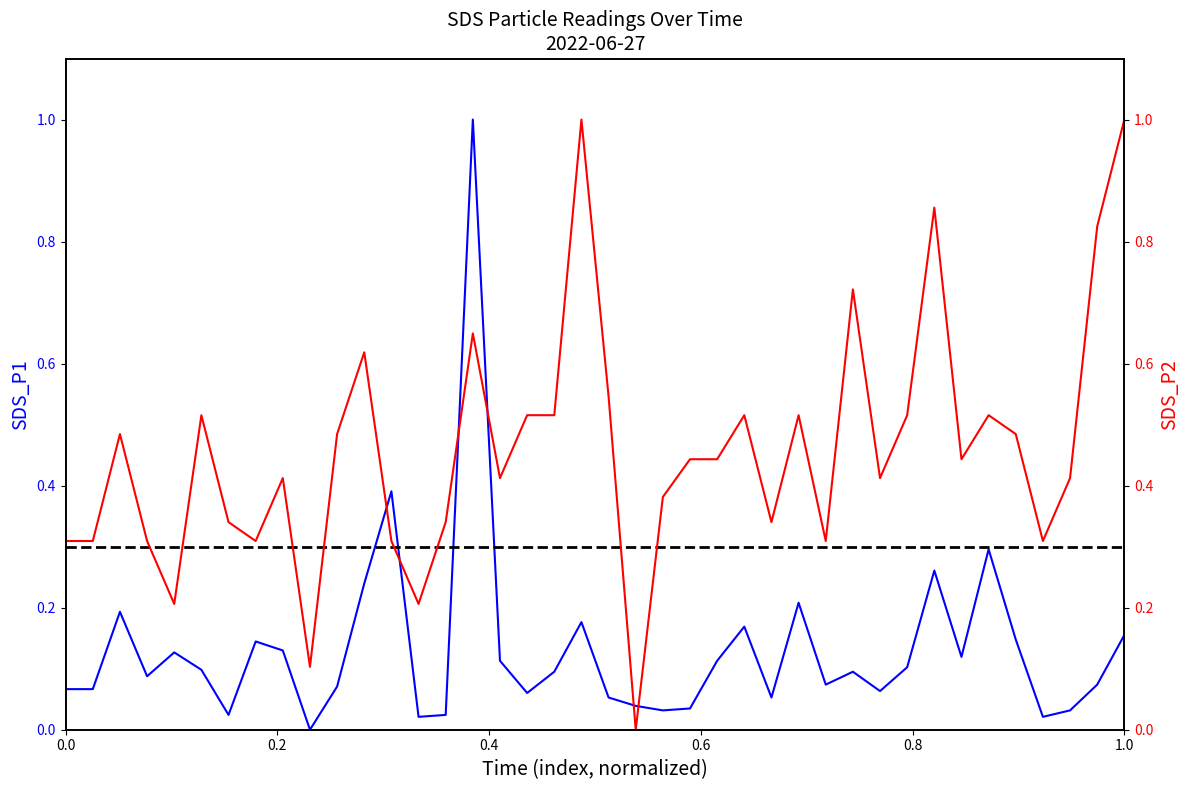

True or false: SDS_P1 and SDS_P2 cross at least once.

True